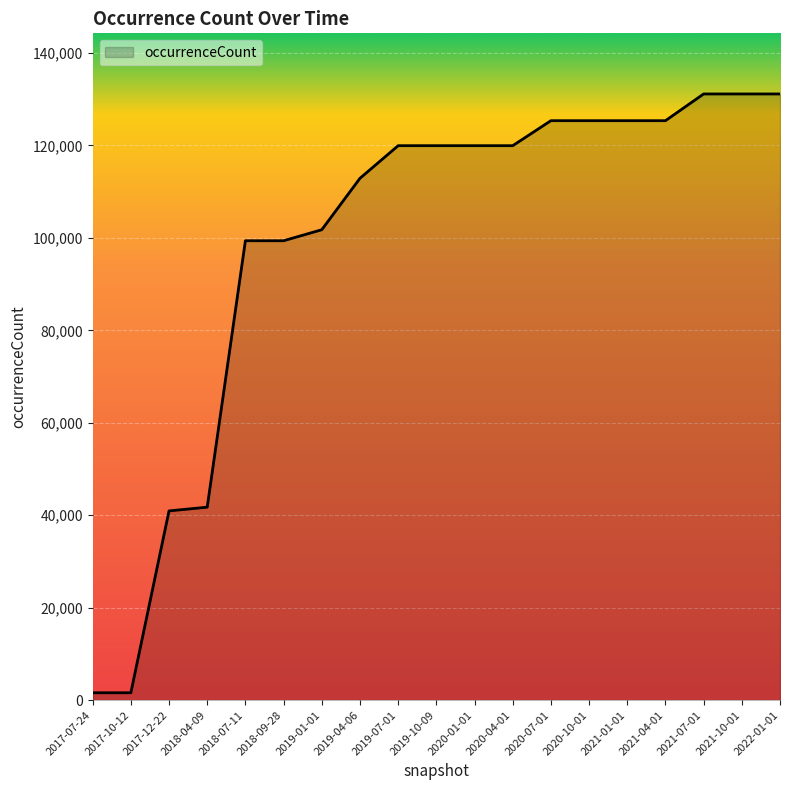

The value at 2020-07-01 is 213208. True or false?

False